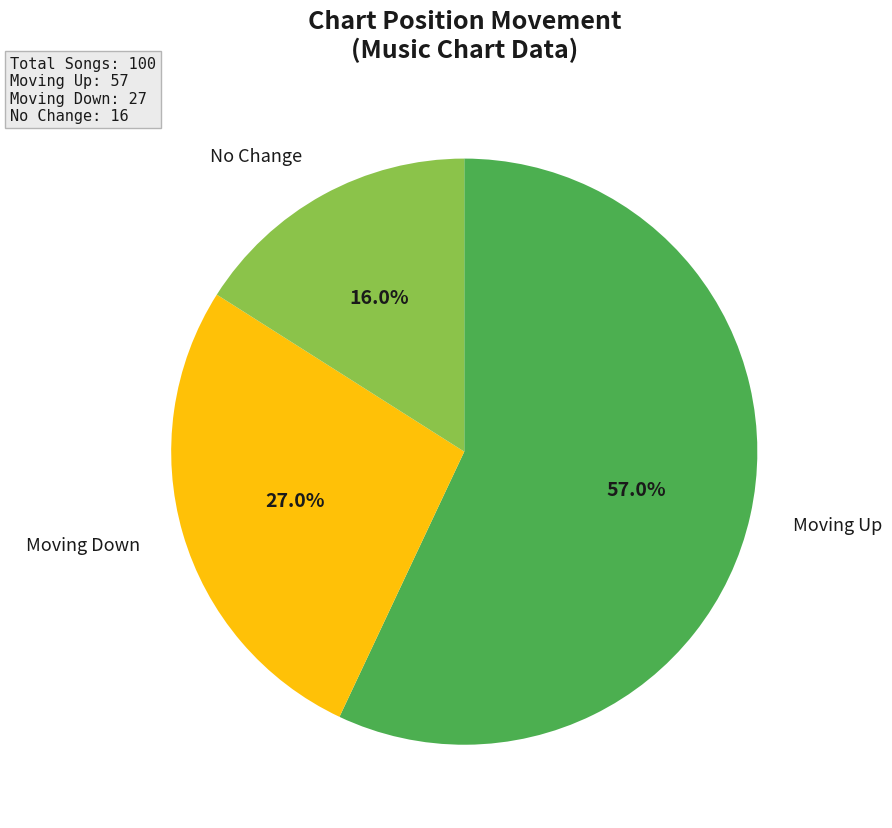

Is there a majority slice in this chart?

Yes